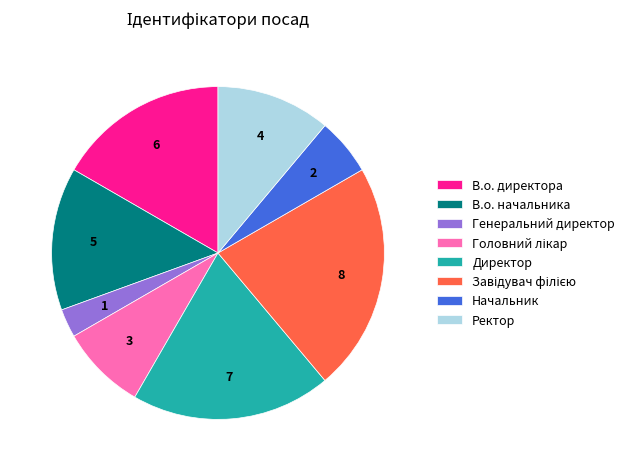

Do Директор and В.о. начальника together represent more than half of the pie?

No